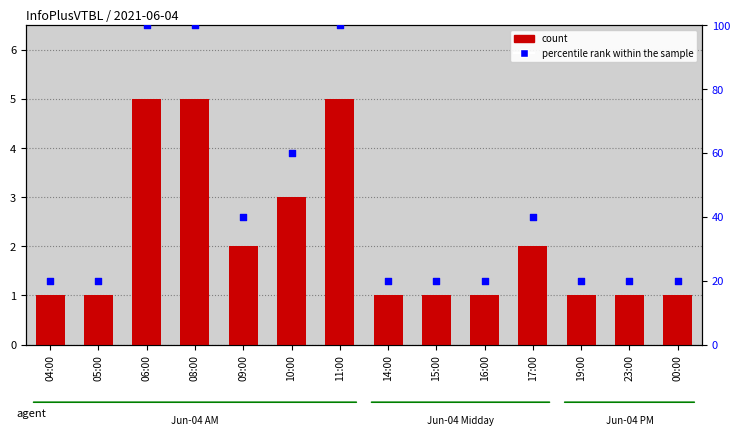

Which series contains the highest Y value?

percentile rank within the sample